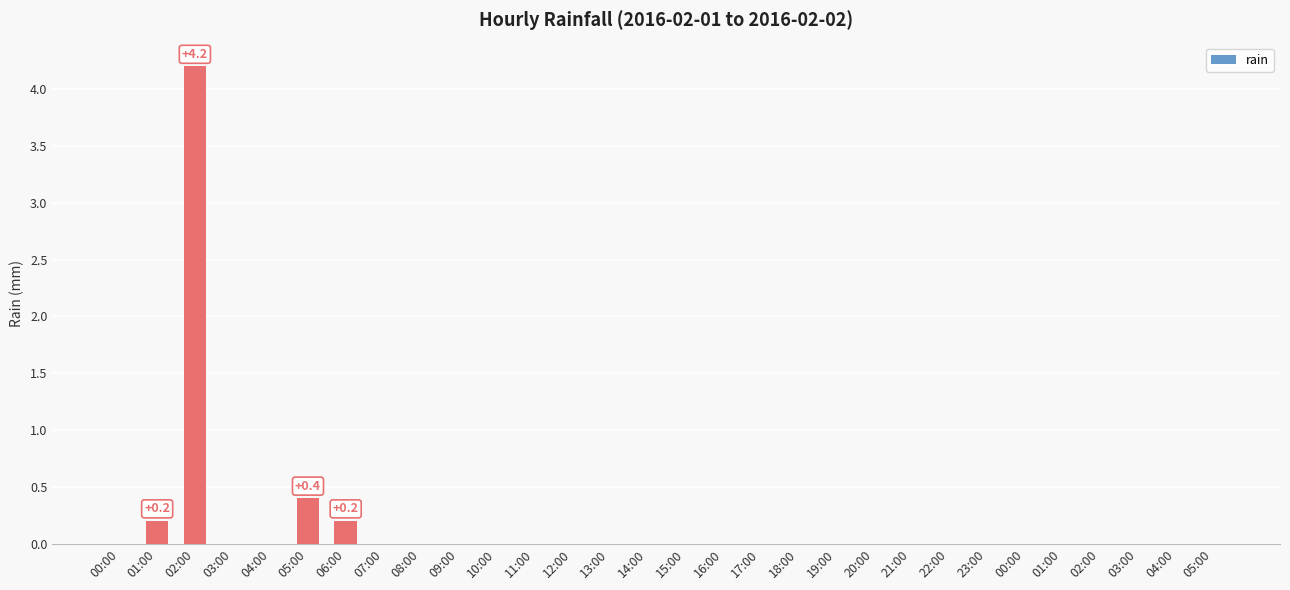

What is the maximum value shown in the chart?

4.2